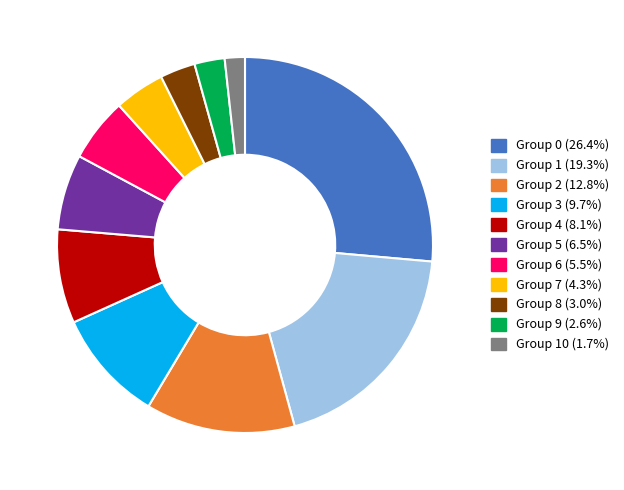

Is there any slice that represents more than half of the pie?

No